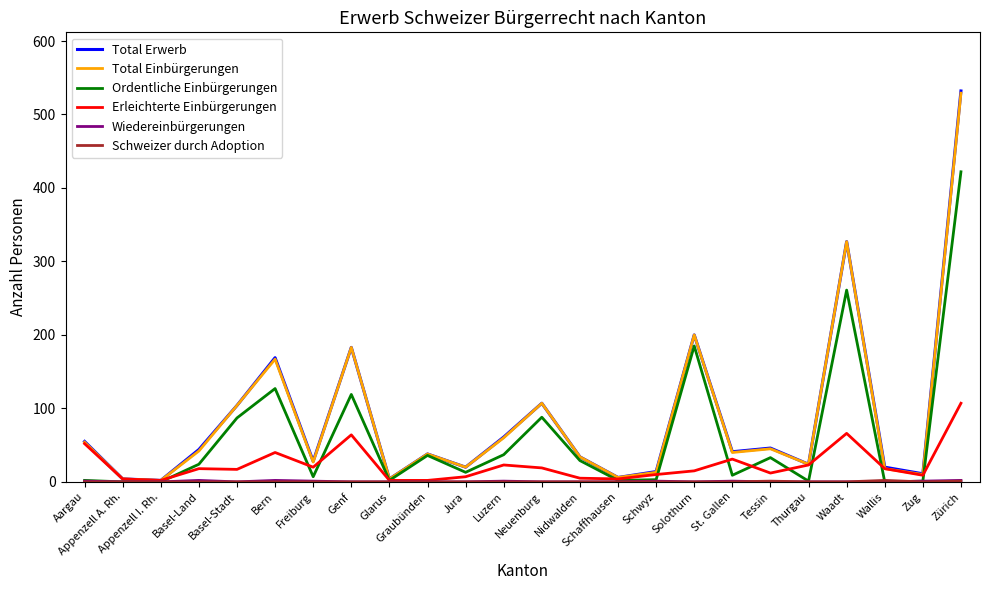

What is the maximum value for Total Einbürgerungen?

529